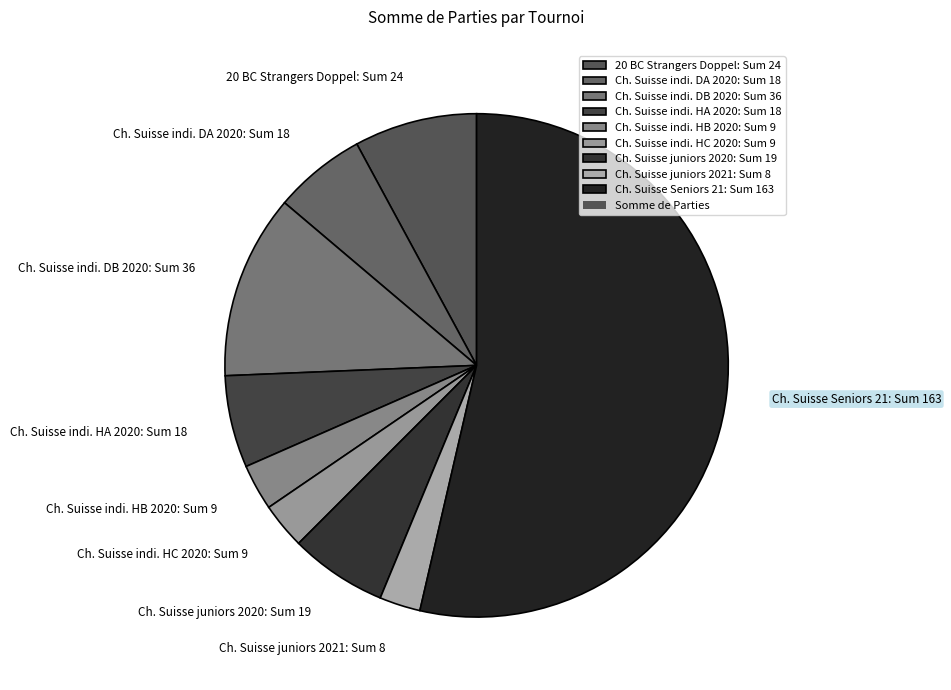

How many slices are in this pie chart?

9